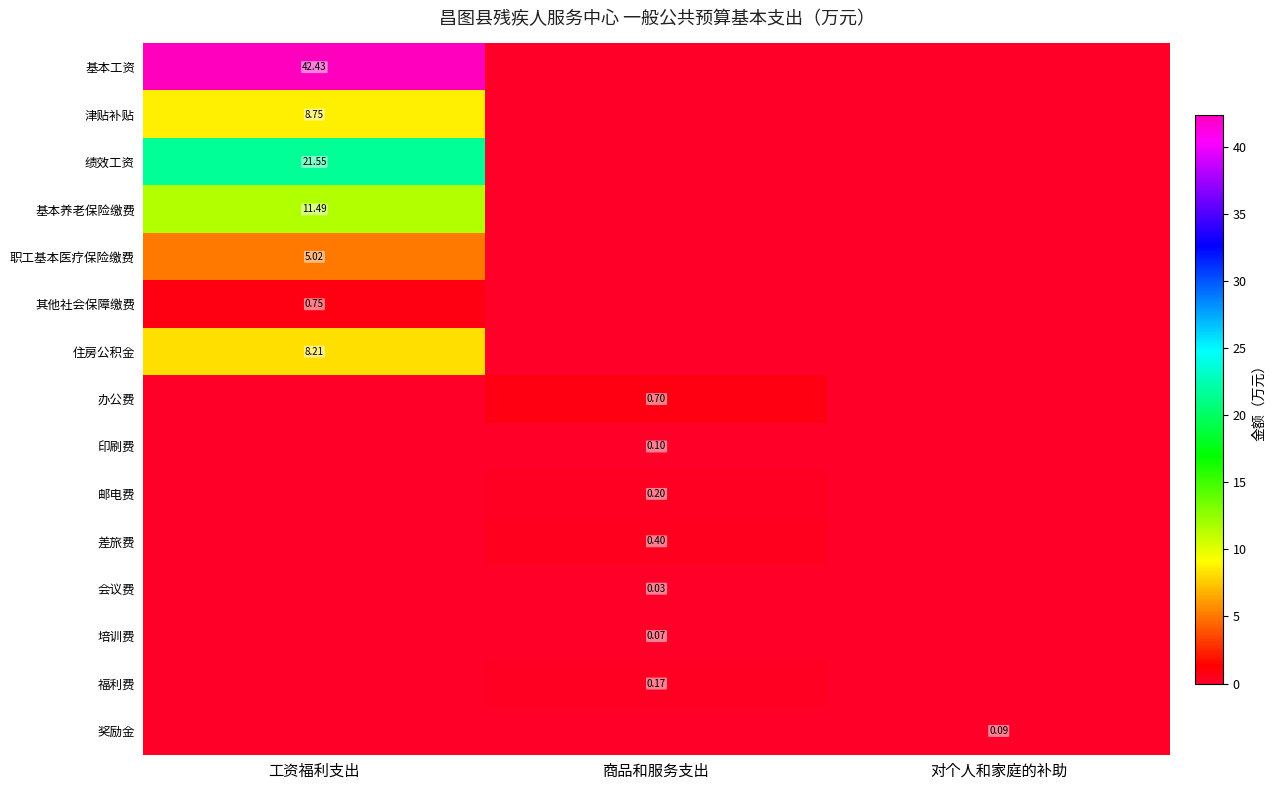

Count the 印刷费 values in the range 0 to 1.

3